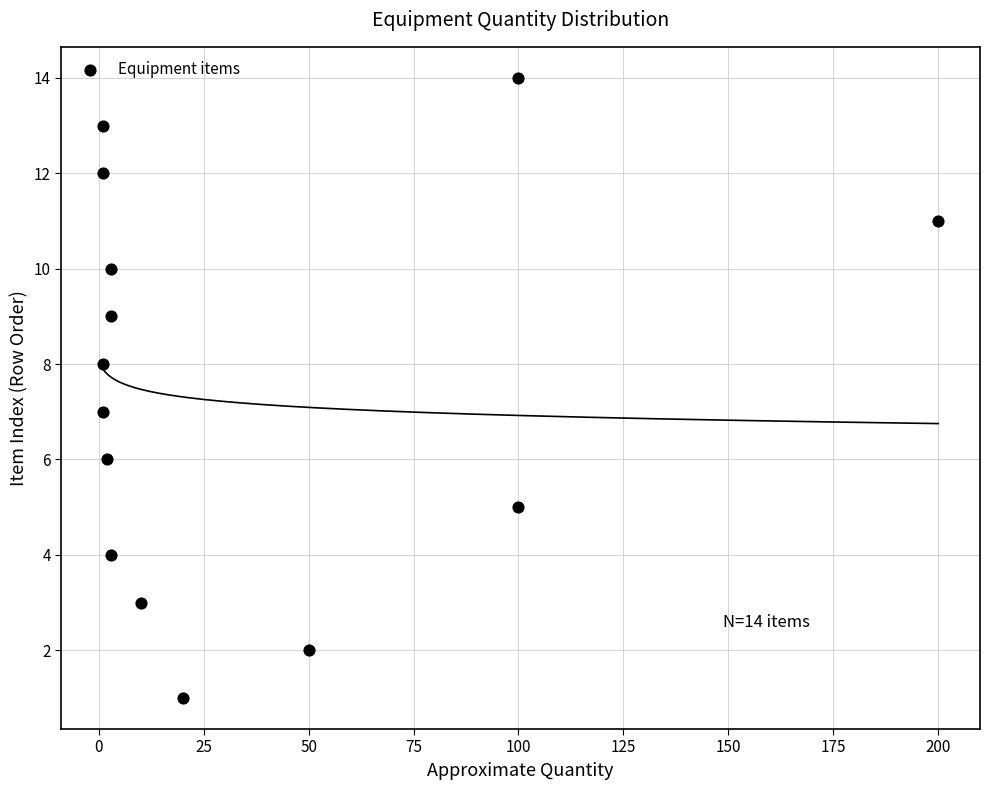

What is the range of Y values (max minus min)?

13